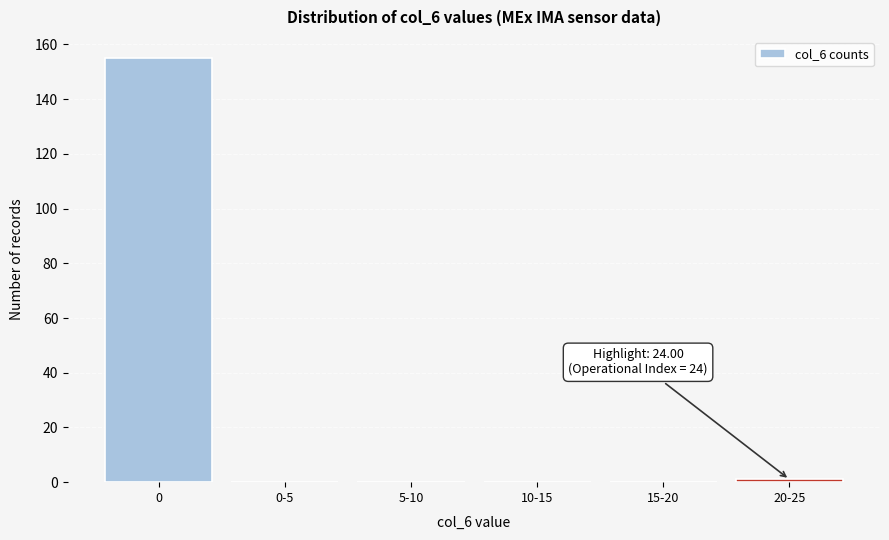

Reading left to right, transcribe all the data shown in this chart.

0=155	0-5=0	5-10=0	10-15=0	15-20=0	20-25=1